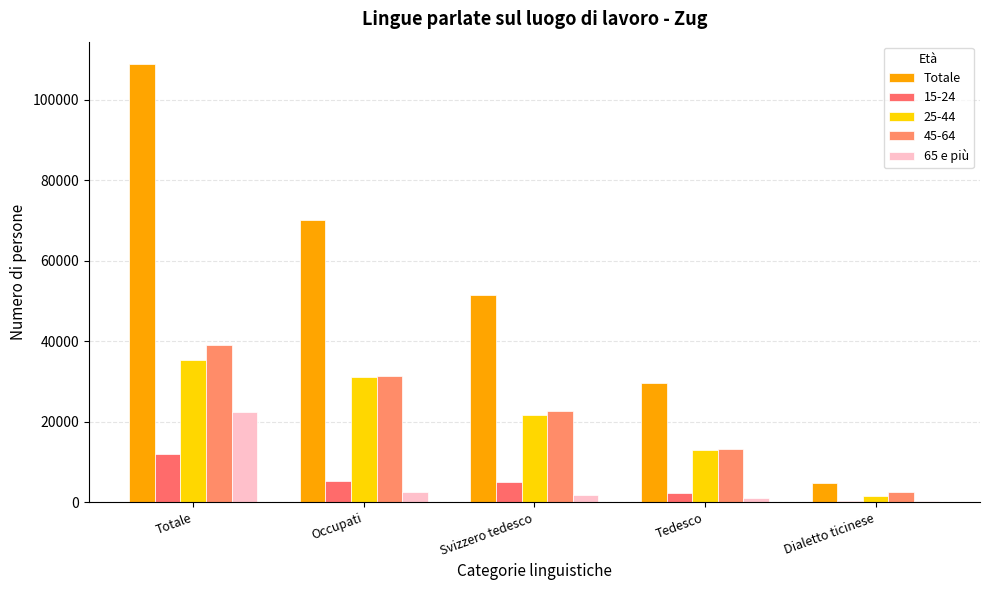

At which category is the sum across all series the highest?

Totale